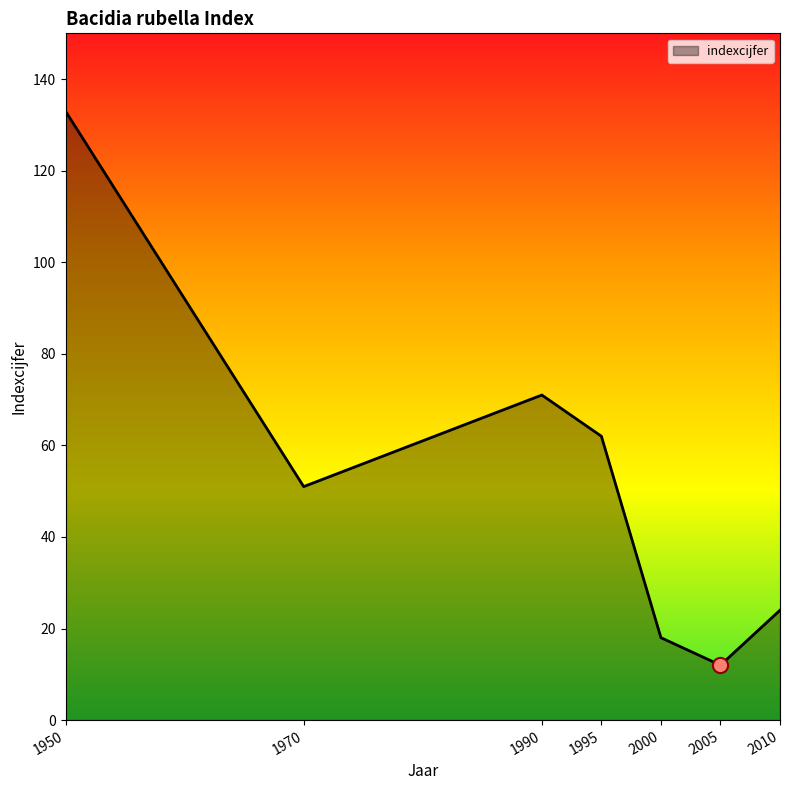

What is the ratio of the value at 1995 to the value at 1970?

1.2